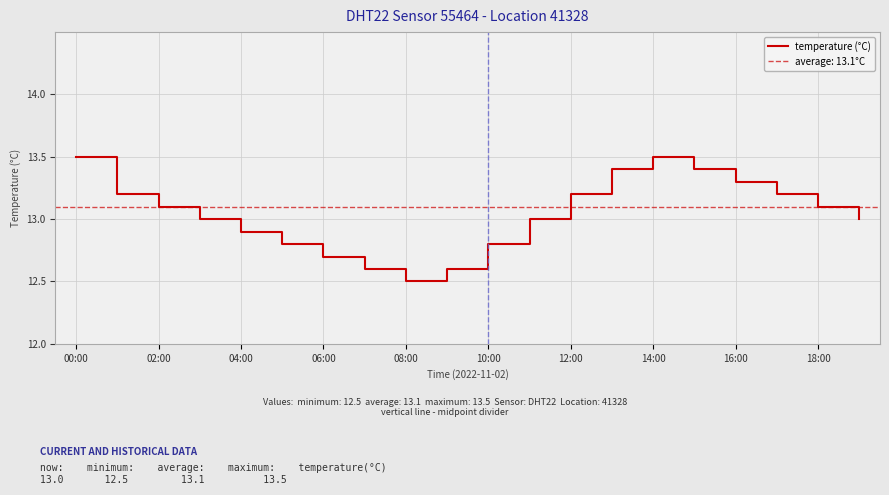

Count the number of data series in this chart.

1